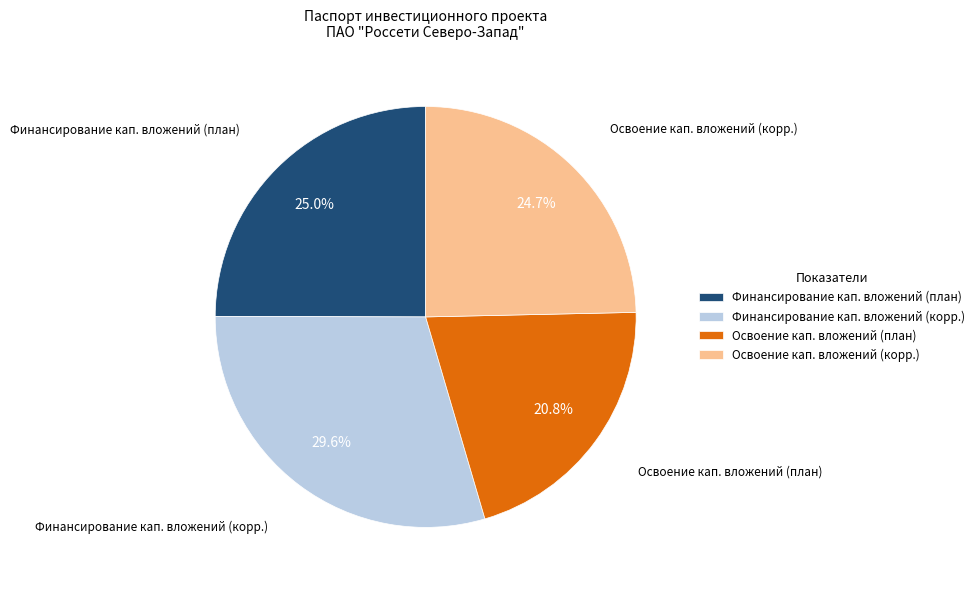

Is Освоение кап. вложений (план) the majority of the pie?

No